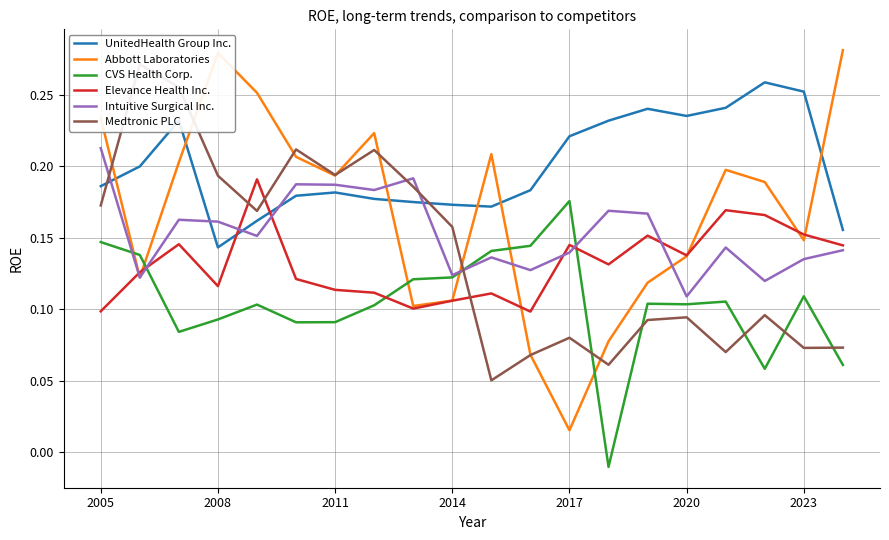

True or false: CVS Health Corp. and Elevance Health Inc. intersect in this chart.

True